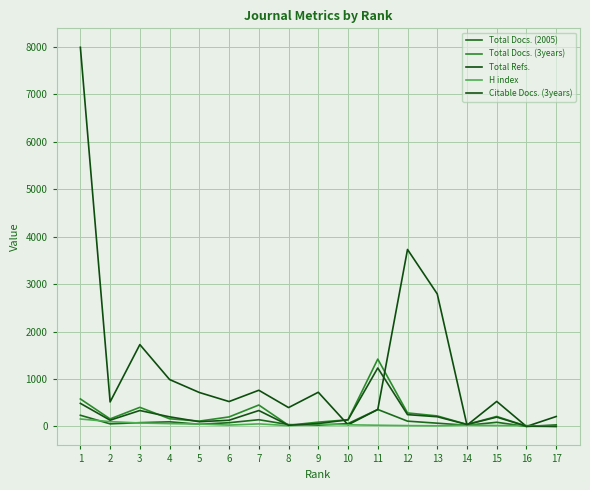

True or false: H index and Total Refs. intersect in this chart.

True